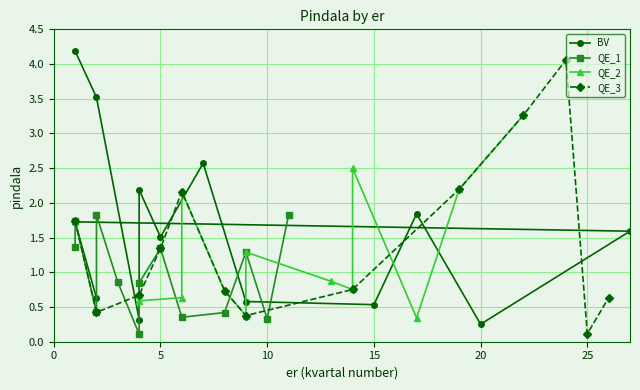

True or false: QE_3 has more than 0 points higher than both neighbors.

True